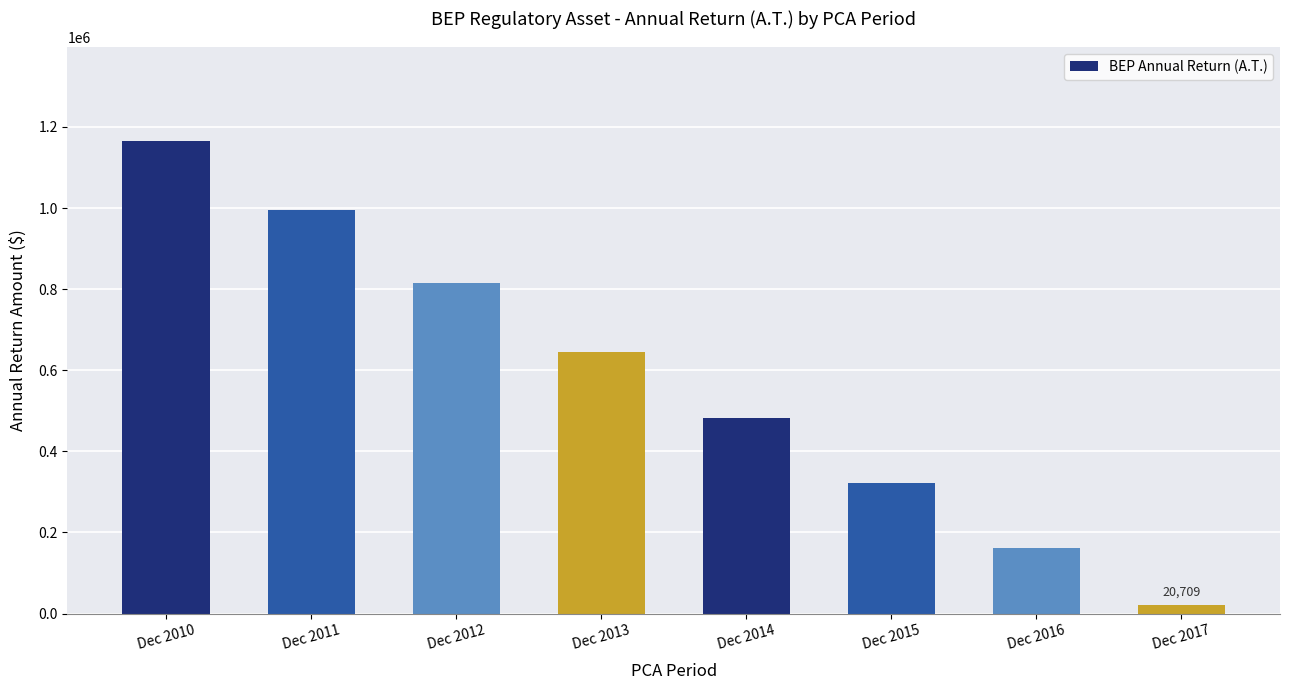

What is the average value?

575686.4